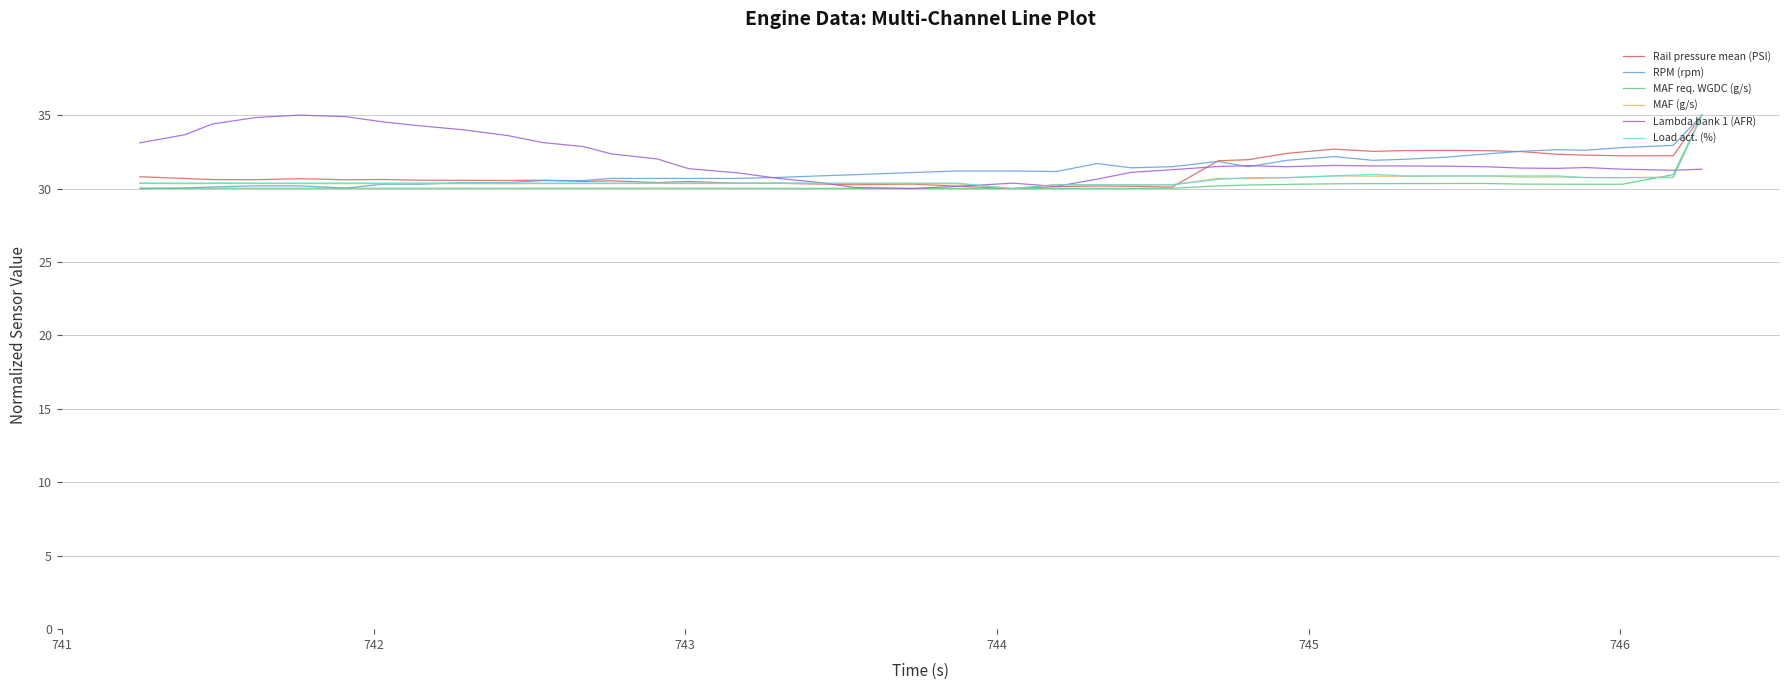

What is the greatest value displayed?

35.0